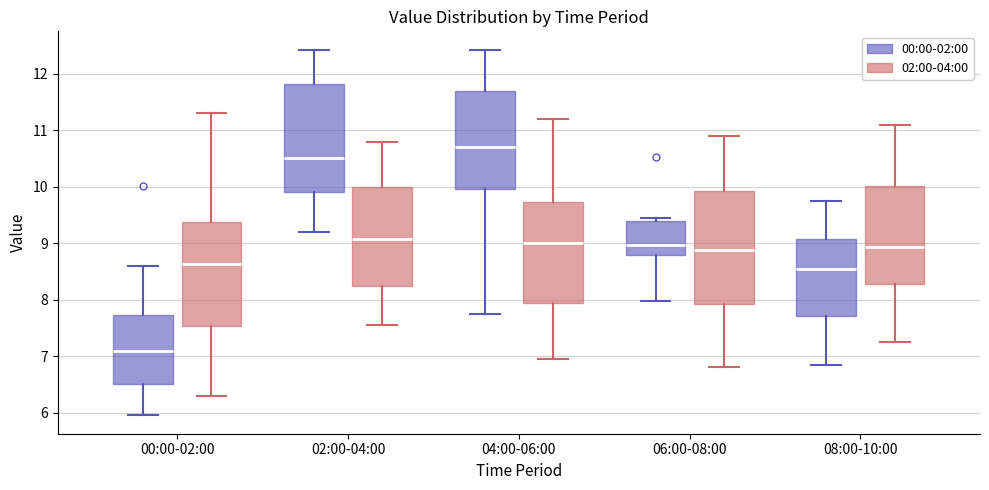

Where does the upper whisker of the box for 08:00-10:00 (02:00-04:00) end on the y-axis? The values are not printed on the chart, so give them approximately, as read against the axis.

11.1